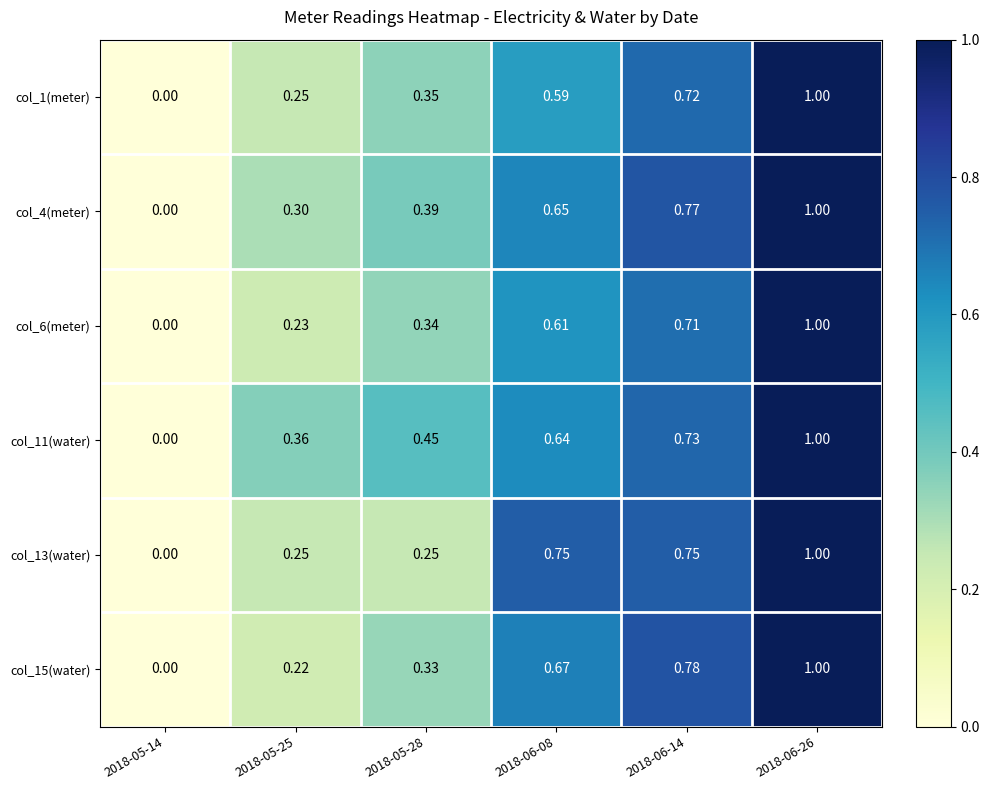

Is the value of col_15(water) at 2018-05-25 greater than the value of col_6(meter) at 2018-06-14?

No